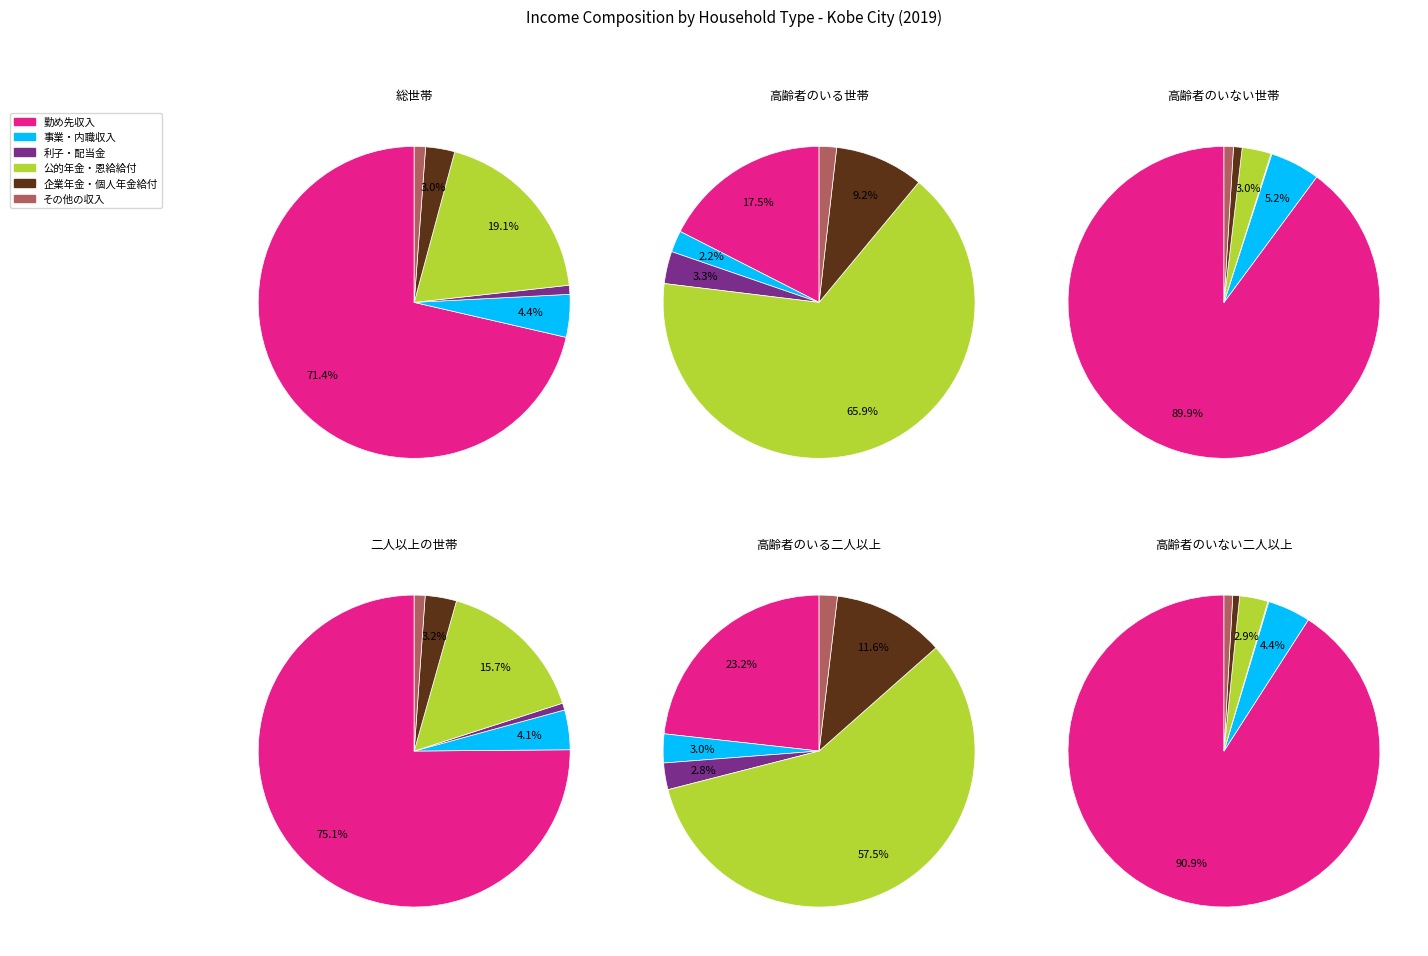

Is it true that 3 is 8% of the pie?

False